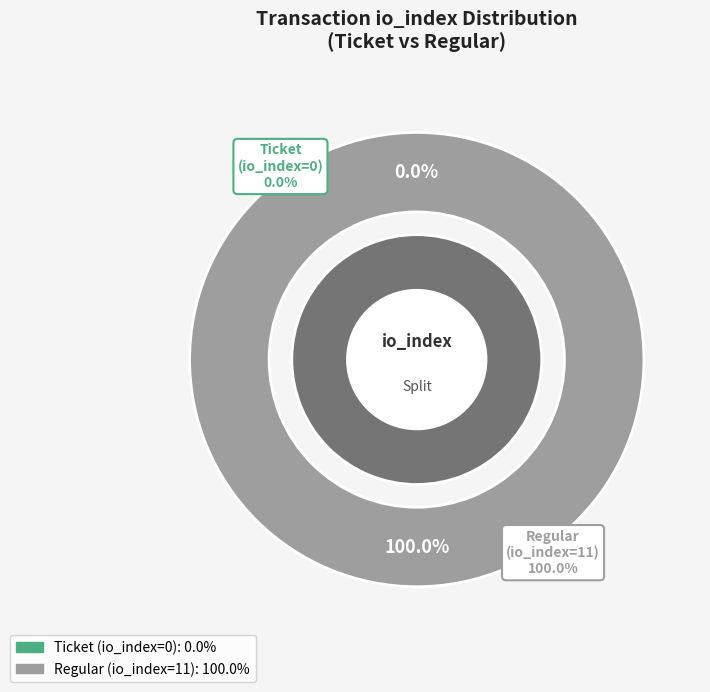

Count the number of slices in the pie.

2